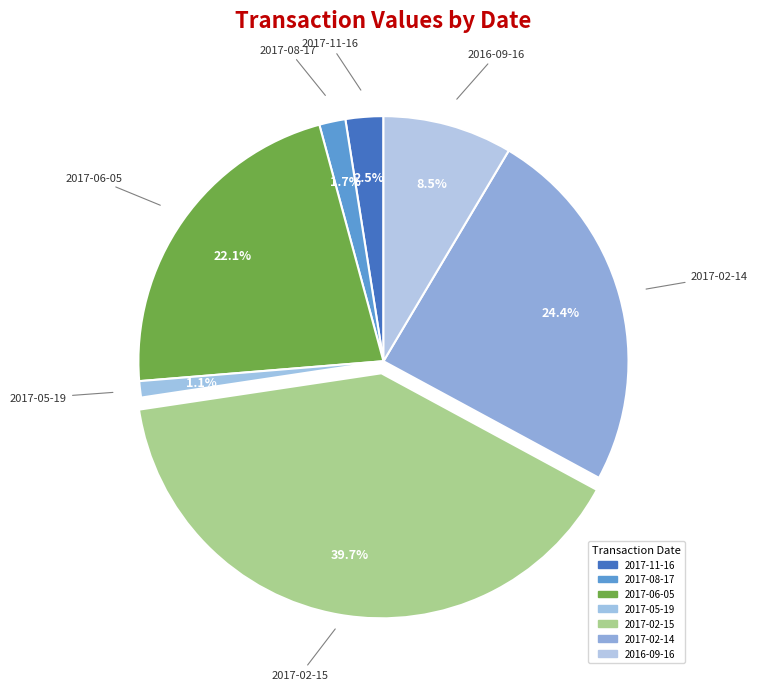

What percentage is the 2017-11-16 slice, to the nearest percent?

2%